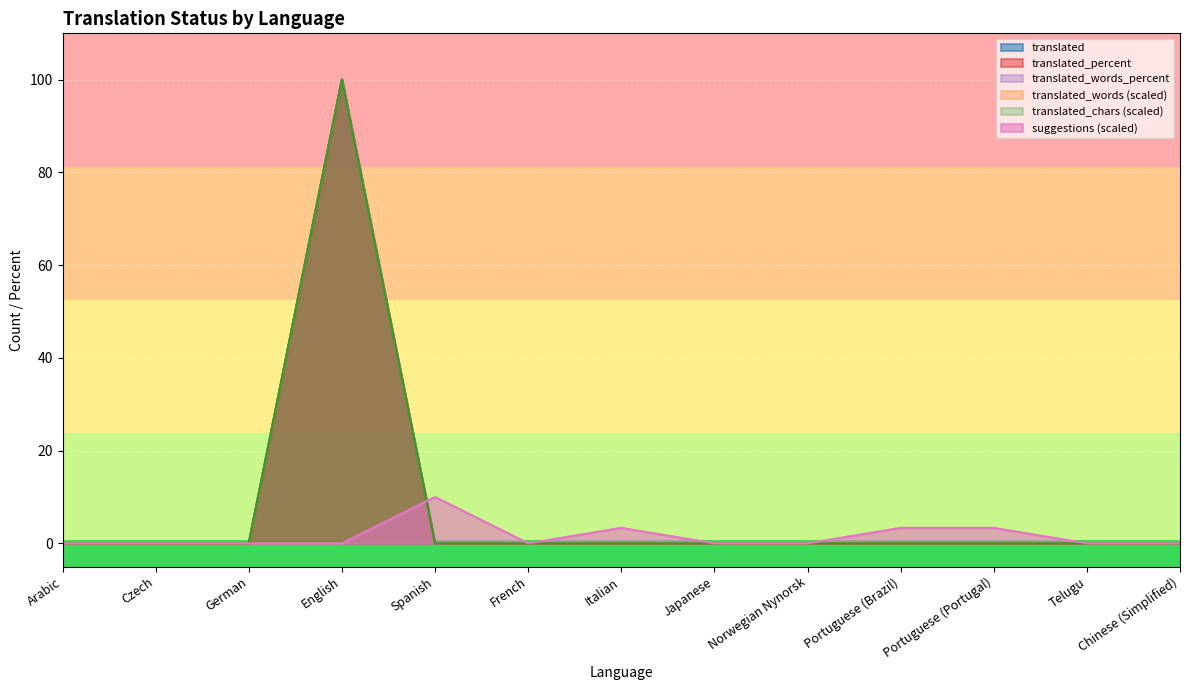

Which category has the highest value in the translated_words series?

English